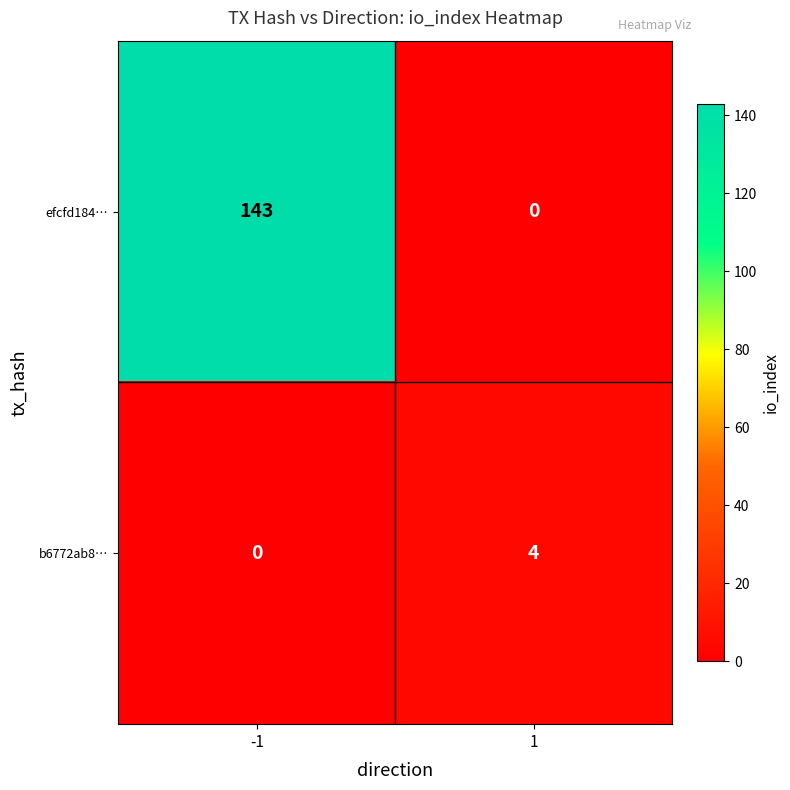

Which series changed the most between -1 and 1?

efcfd184…